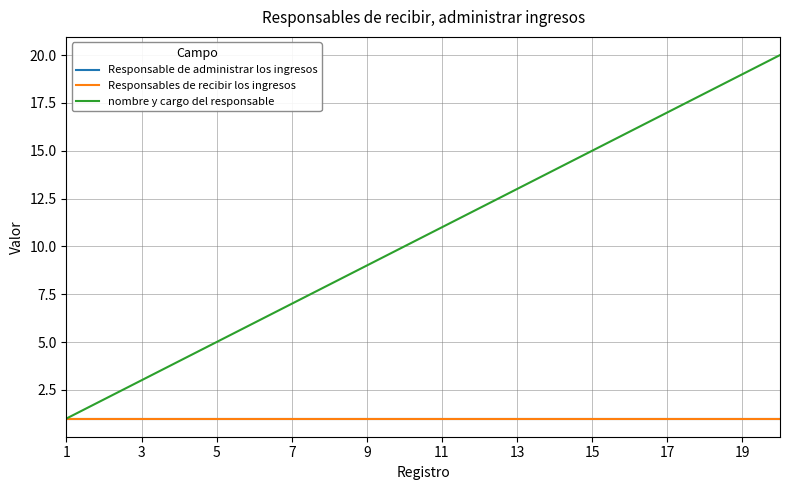

Is this an area chart (filled region under the line)?

No